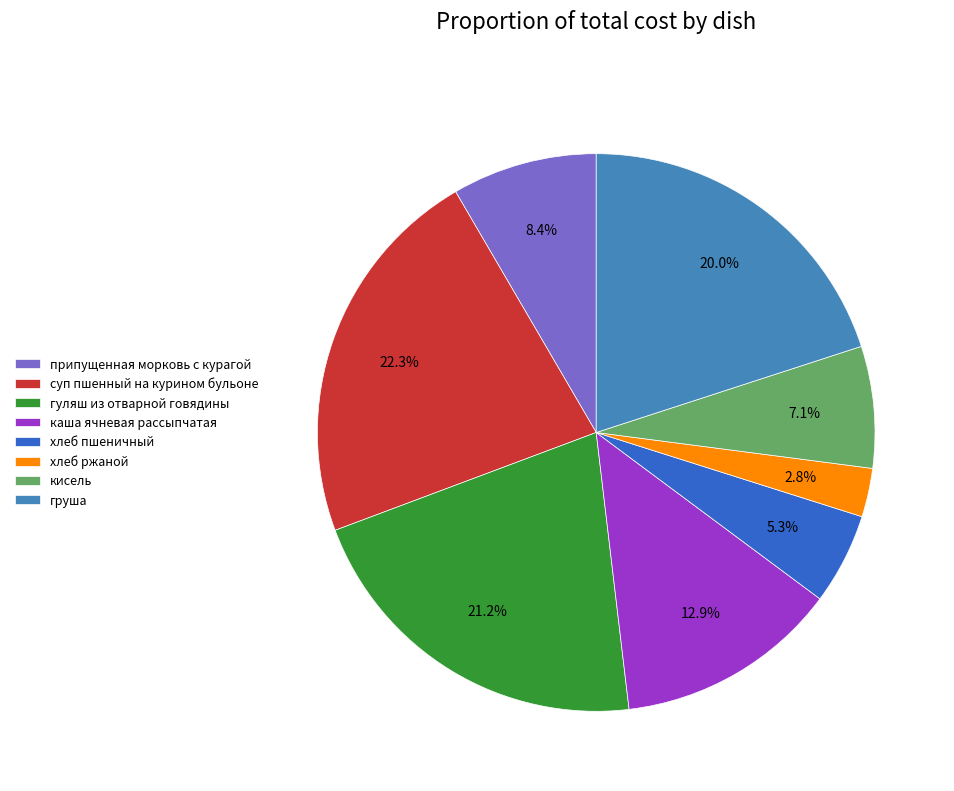

Rank the categories by value from lowest to highest.

хлеб ржаной, хлеб пшеничный, кисель, припущенная морковь с курагой, каша ячневая рассыпчатая, груша, гуляш из отварной говядины, суп пшенный на курином бульоне